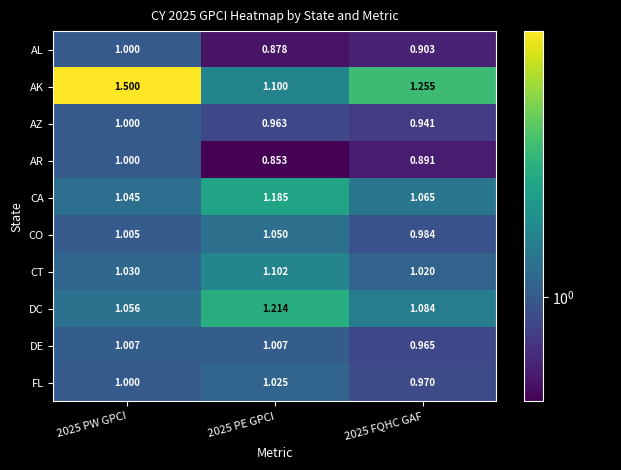

Which series has the largest range (max minus min)?

AK